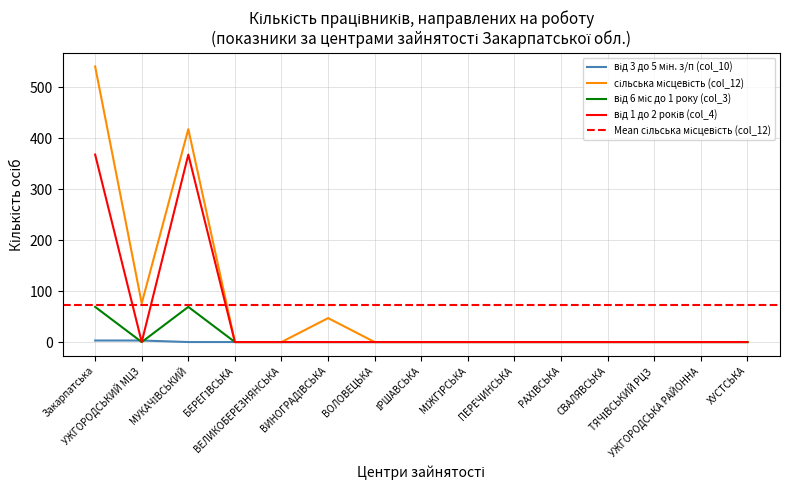

Count the від 3 до 5 мін. з/п (col_10) values in the range 0 to 1.

13